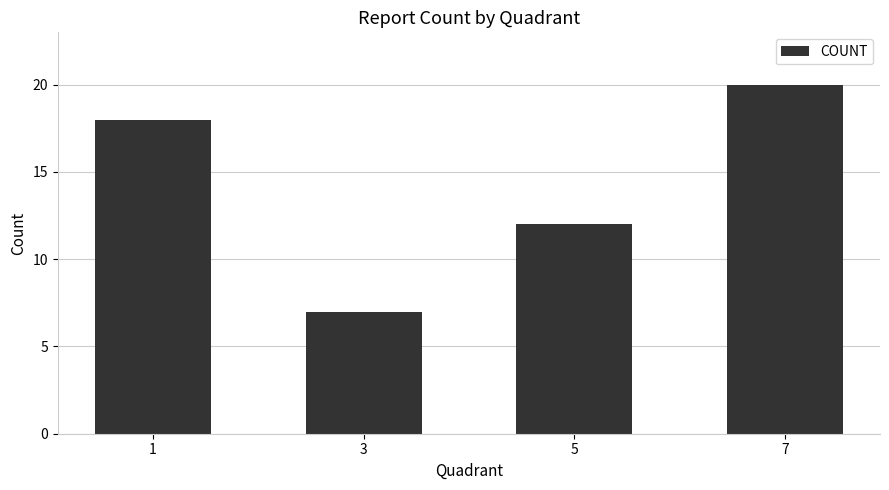

What is the maximum value shown in the chart?

20